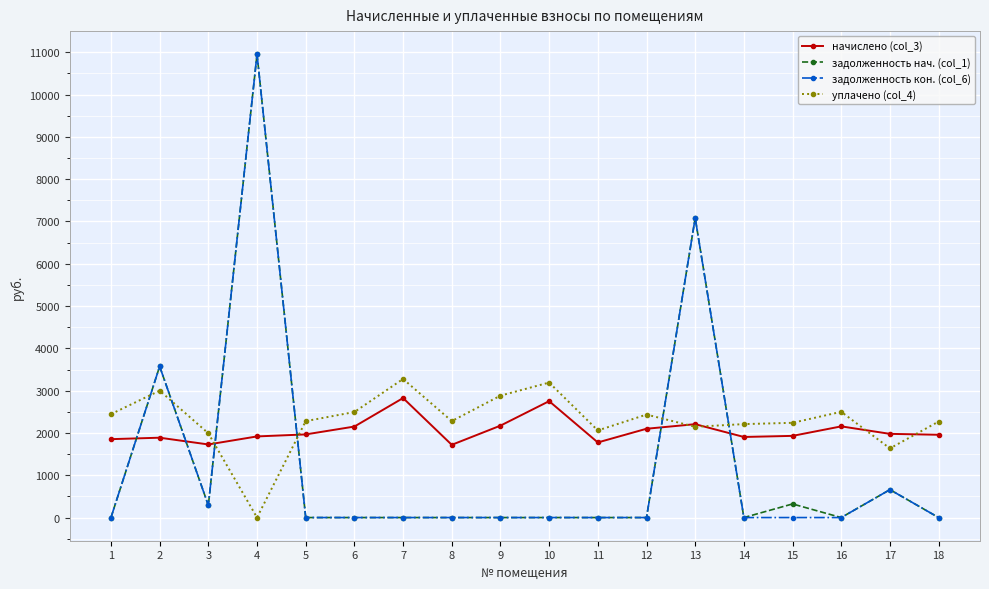

True or false: уплачено (col_4) has more than 2 interior local peaks.

True